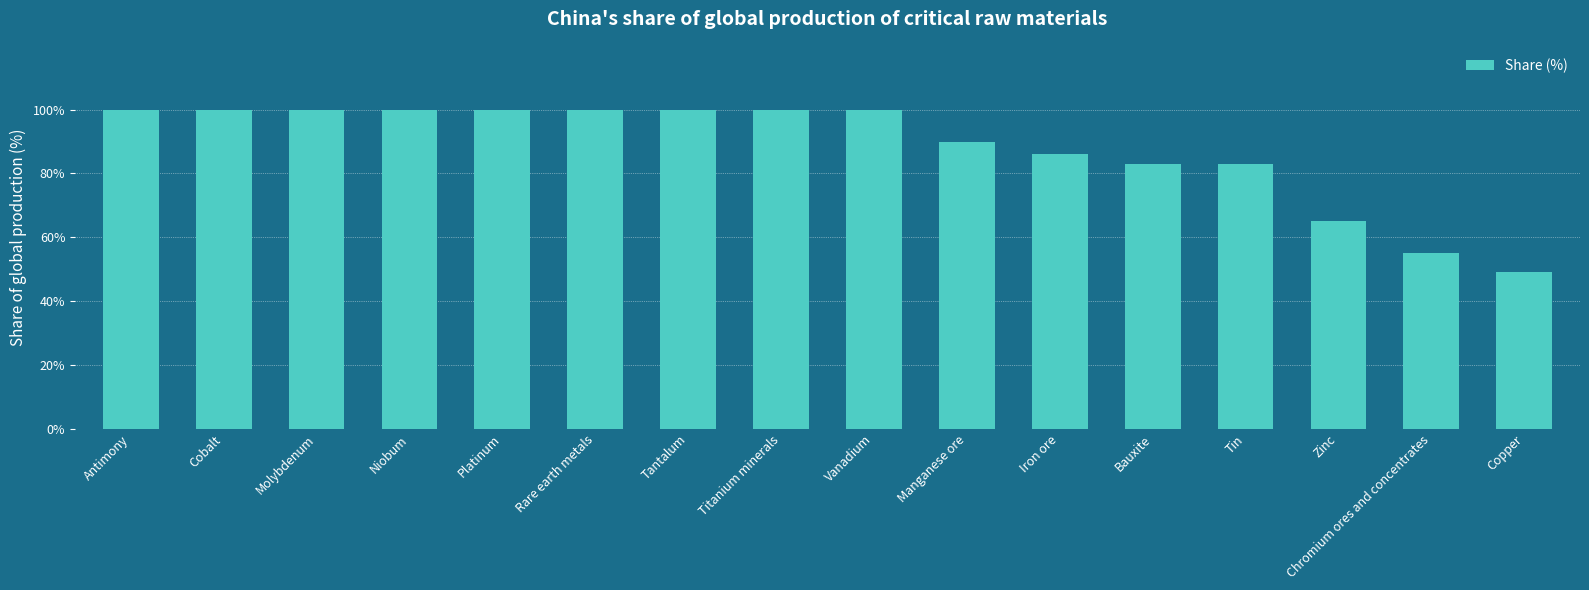

Reading right to left, what are all the values shown in this chart?

Copper=49	Chromium ores and concentrates=55	Zinc=65	Tin=83	Bauxite=83	Iron ore=86	Manganese ore=90	Vanadium=100	Titanium minerals=100	Tantalum=100	Rare earth metals=100	Platinum=100	Niobum=100	Molybdenum=100	Cobalt=100	Antimony=100